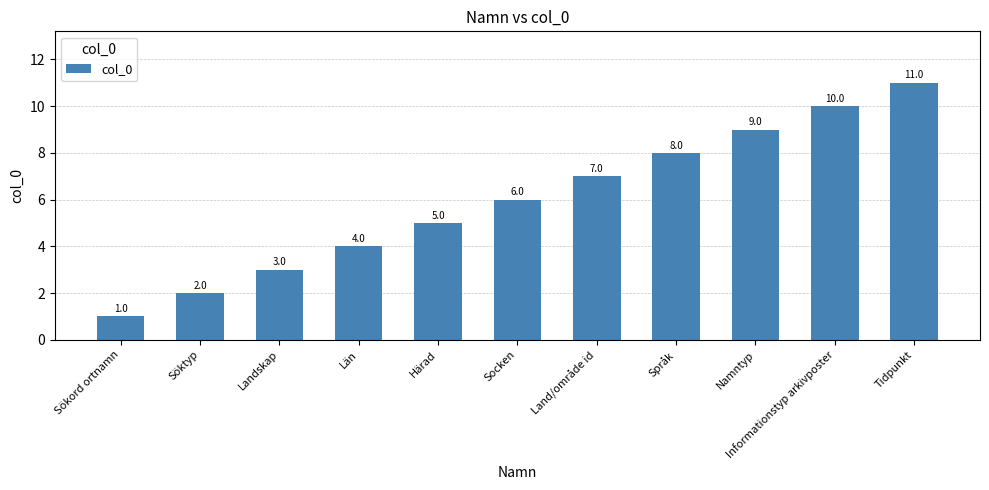

At which category does the chart reach its minimum across all series?

Sökord ortnamn